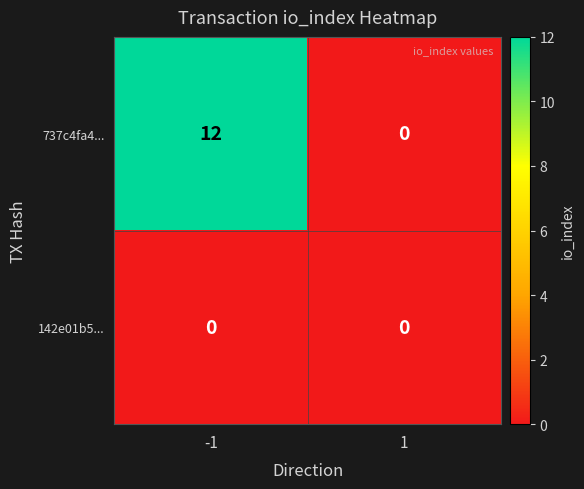

Which series has the largest range (max minus min)?

737c4fa4...